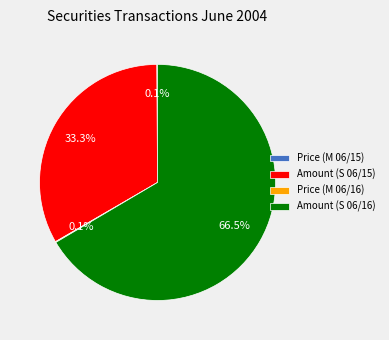

Does Amount (S 06/16) represent more than half of the total?

Yes